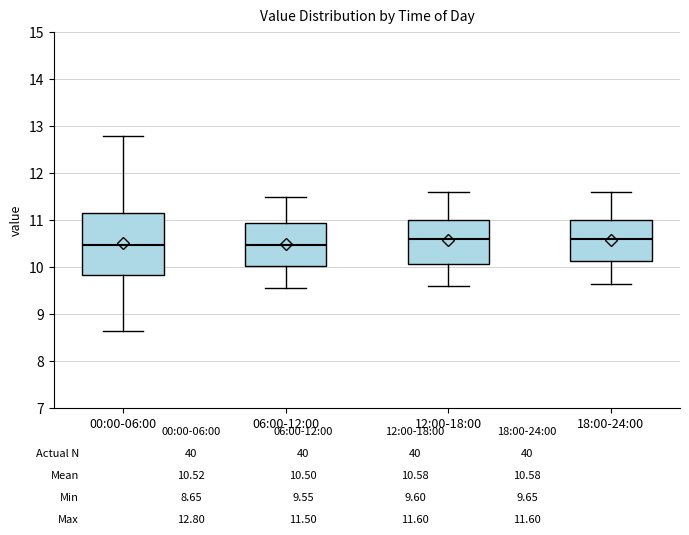

Where does the lower whisker of the box for 06:00-12:00 end on the y-axis? The values are not printed on the chart, so give them approximately, as read against the axis.

9.6